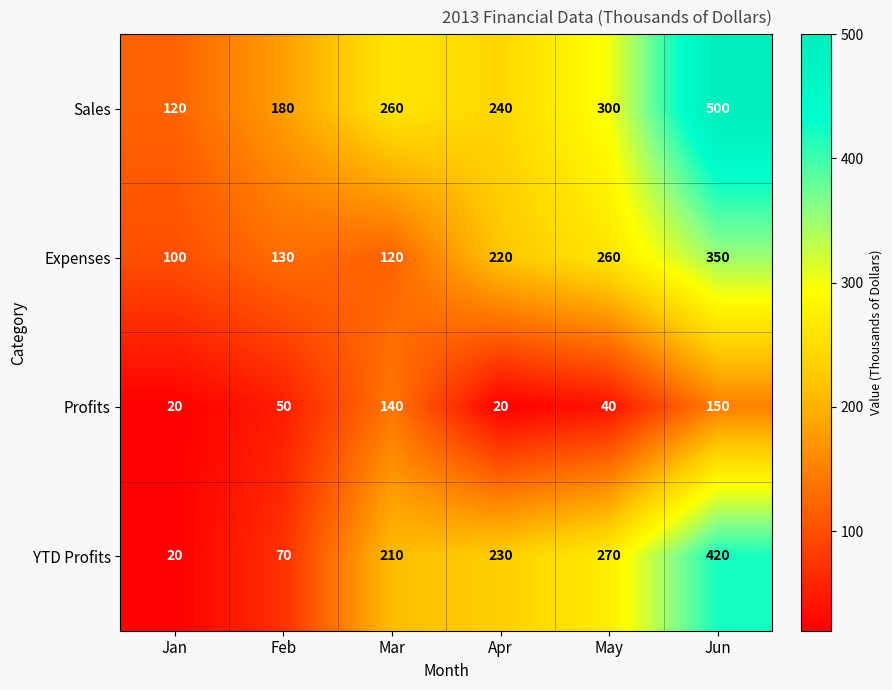

What is the sum of the Expenses values at Mar and May?

380